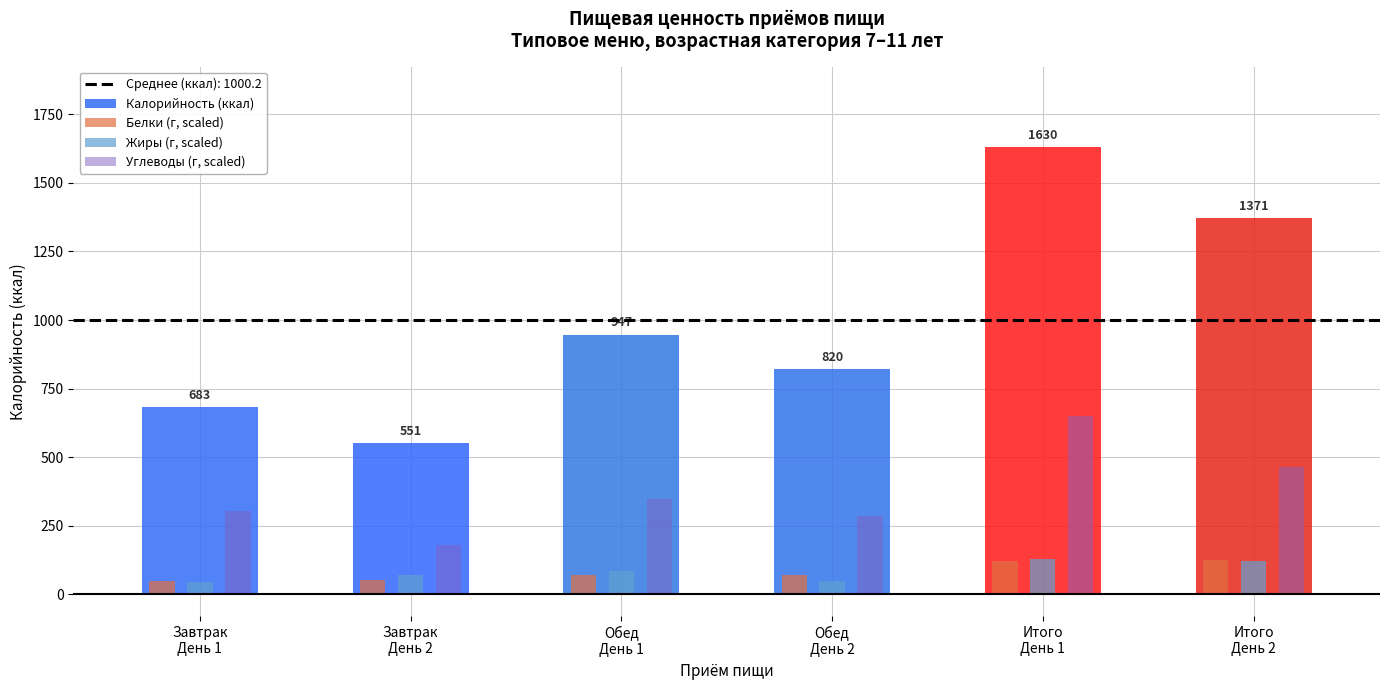

What is the difference between the second highest and minimum values in the Углеводы (г, scaled) series?

285.6